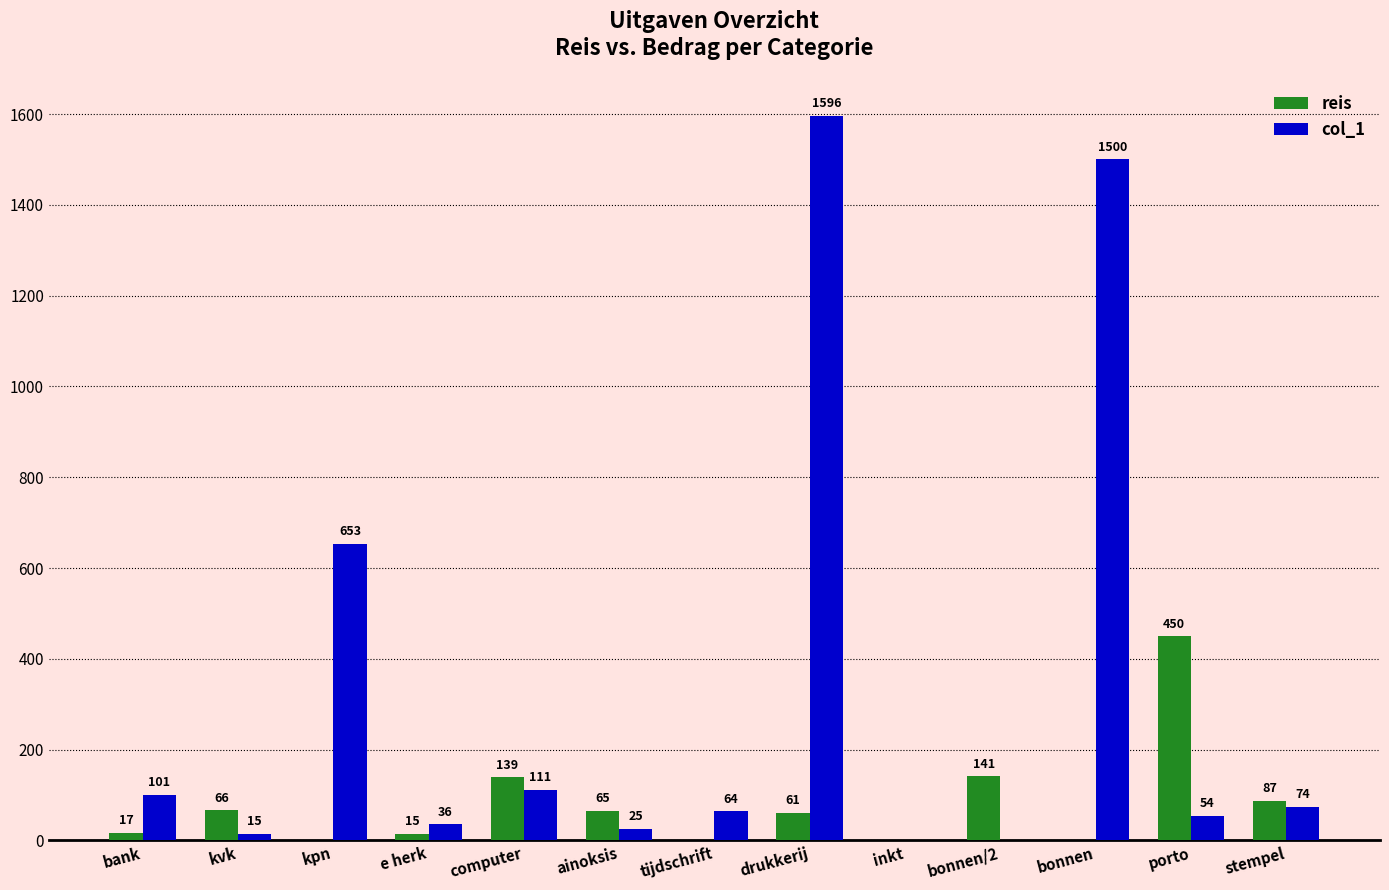

What is the spread (max minus min) of values at porto?

396